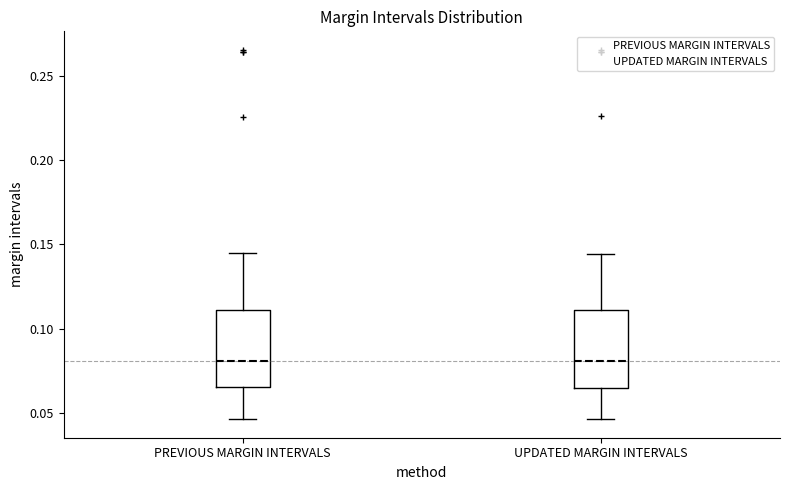

Reading left to right, transcribe this box plot: for each box, give where its median line is, the range the box spans, and where its two whiskers end, as read against the y-axis. The values are not printed on the chart, so give them approximately, as read against the axis.

PREVIOUS MARGIN INTERVALS: median 0.080, box 0.065 to 0.110, whiskers 0.045 to 0.145
UPDATED MARGIN INTERVALS: median 0.080, box 0.065 to 0.110, whiskers 0.045 to 0.145